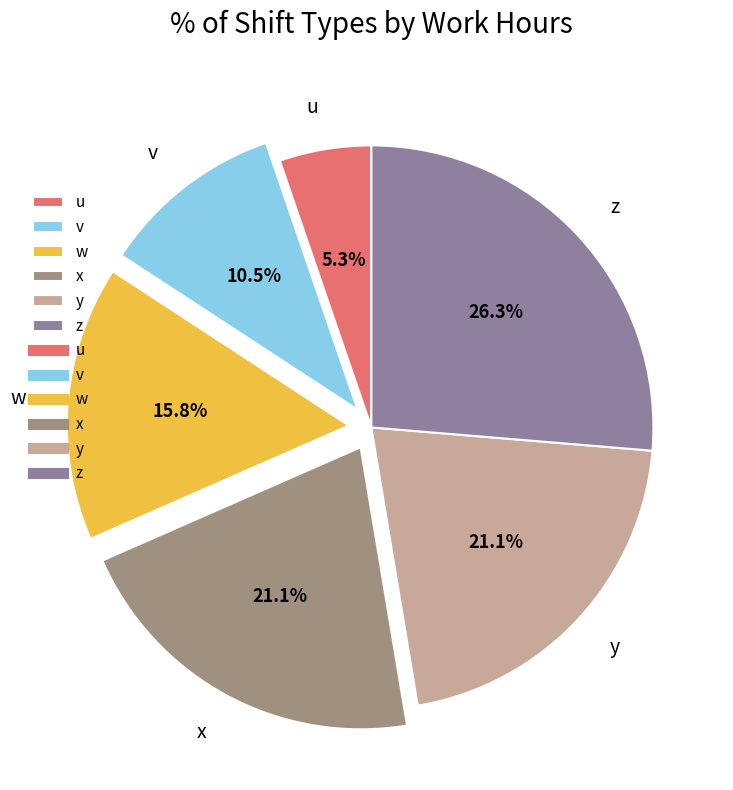

What percentage do z and x together represent?

47.4%